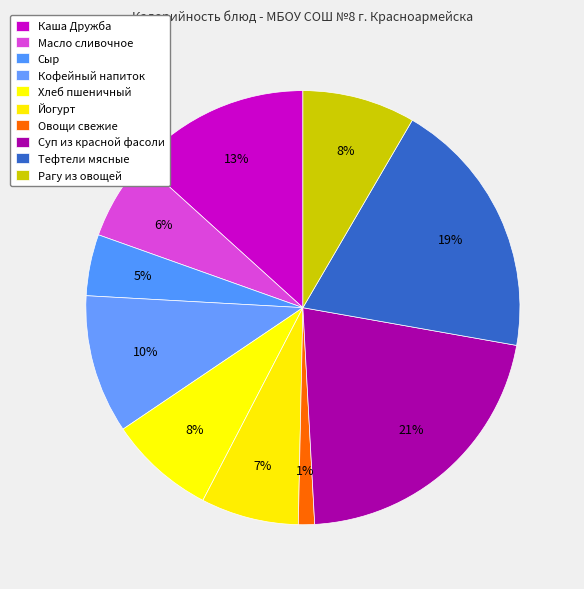

To the nearest percent, what is the difference between the largest and smallest slice percentages?

20%